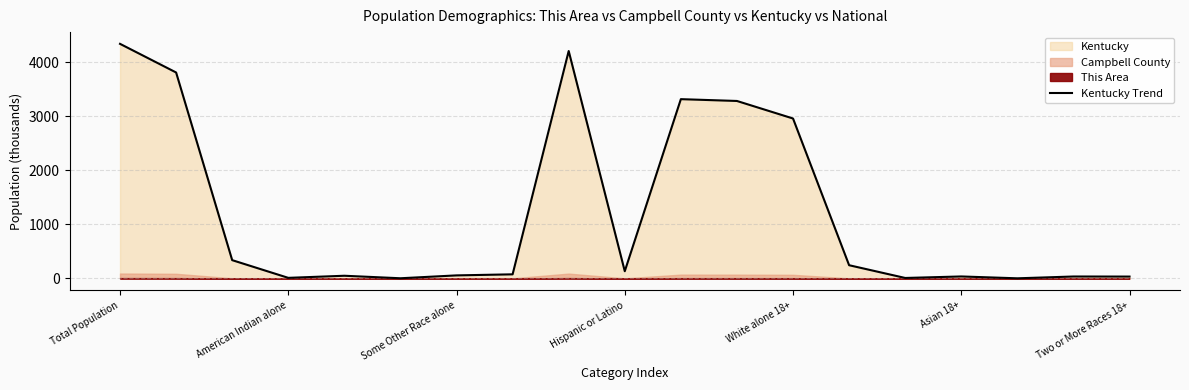

Count the number of categories in the chart.

19